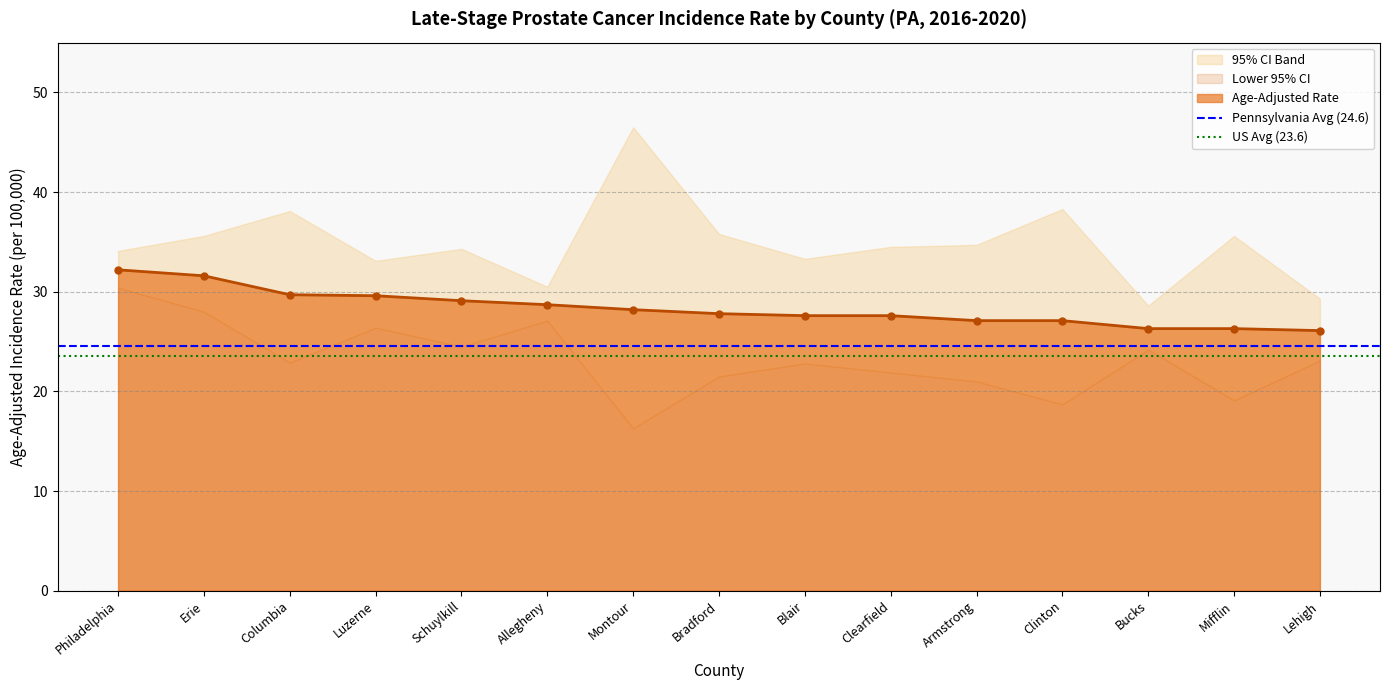

What value does the Age-Adjusted Rate series have at Mifflin?

26.3